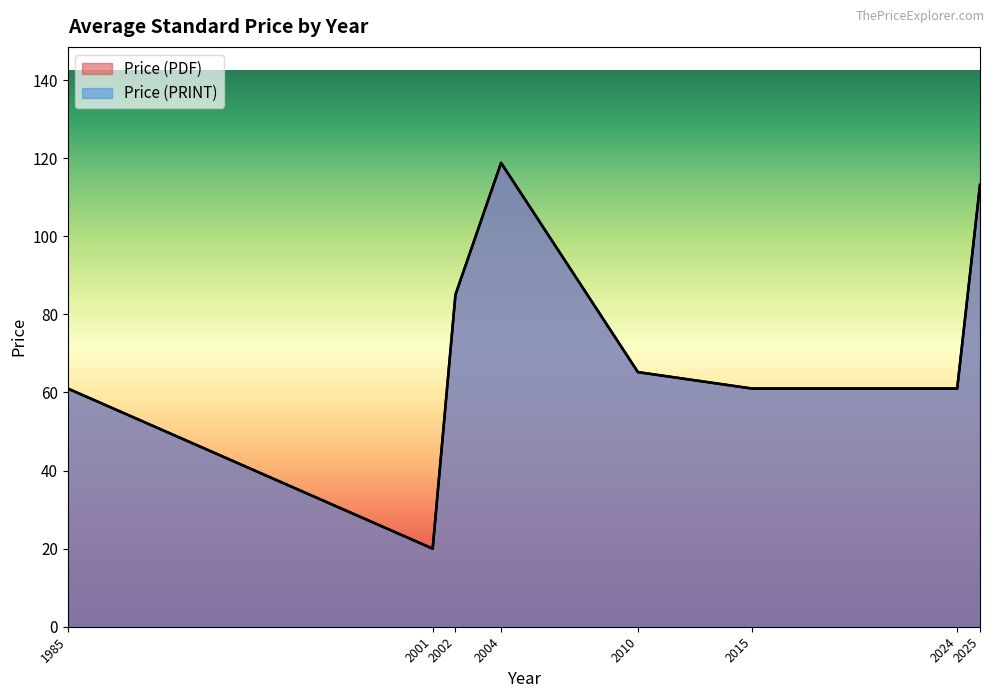

Does the chart have visible grid lines?

No